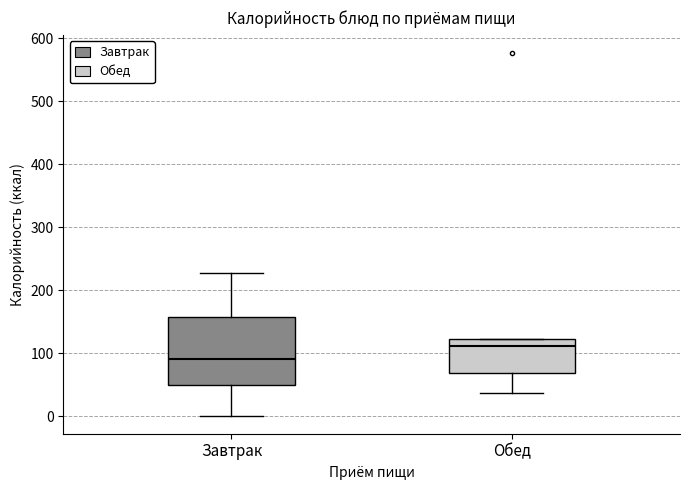

Where is the upper edge of the box for Завтрак on the y-axis? The values are not printed on the chart, so give them approximately, as read against the axis.

160